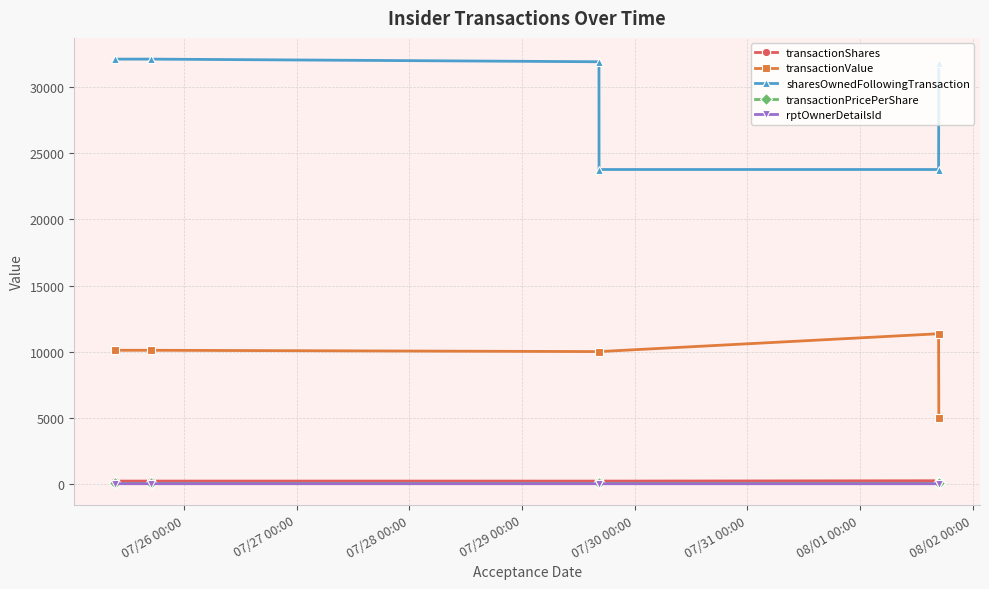

How many distinct data groups are displayed?

5